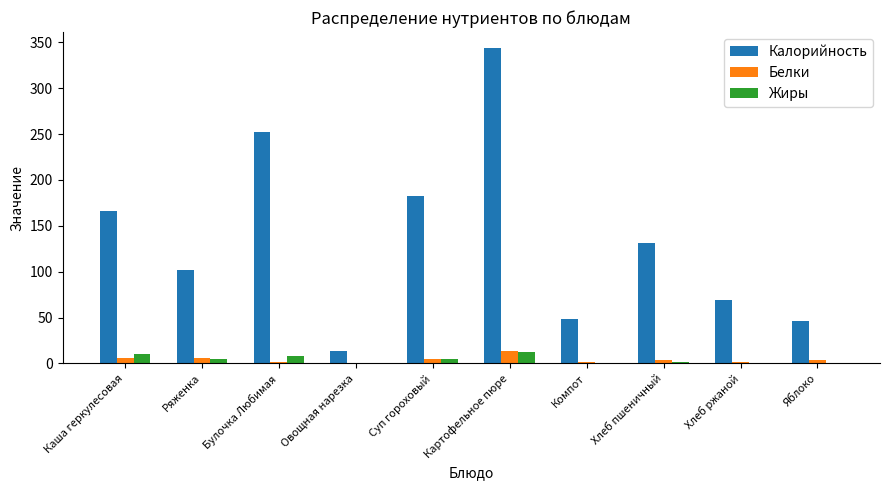

What are all the series names shown in the legend?

Калорийность, Белки, Жиры